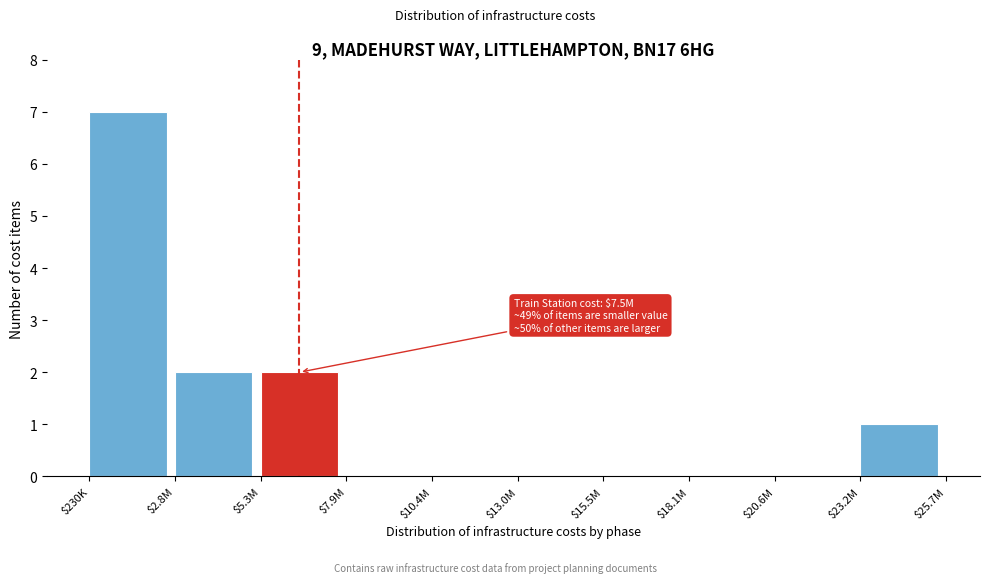

Which category has the highest value across all series?

$230K